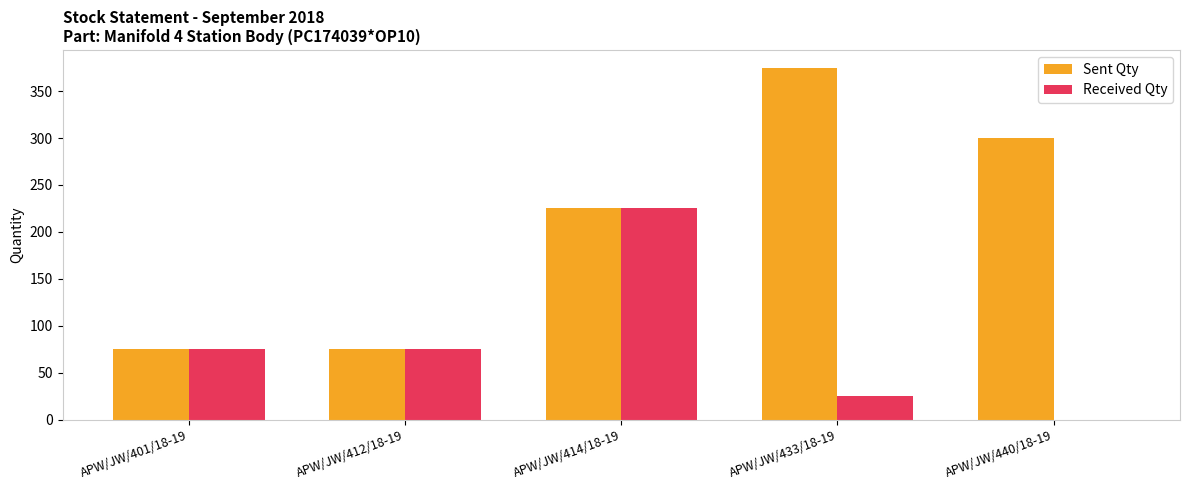

Is the value of Received Qty at APW/JW/433/18-19 greater than the value of Sent Qty at APW/JW/401/18-19?

No